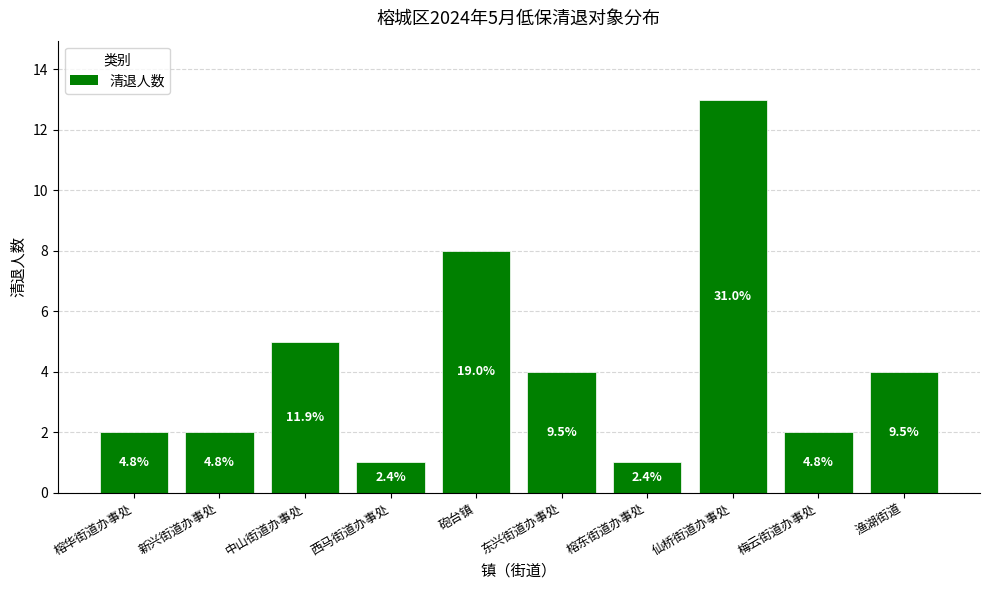

Which label corresponds to the smallest value in the chart?

西马街道办事处